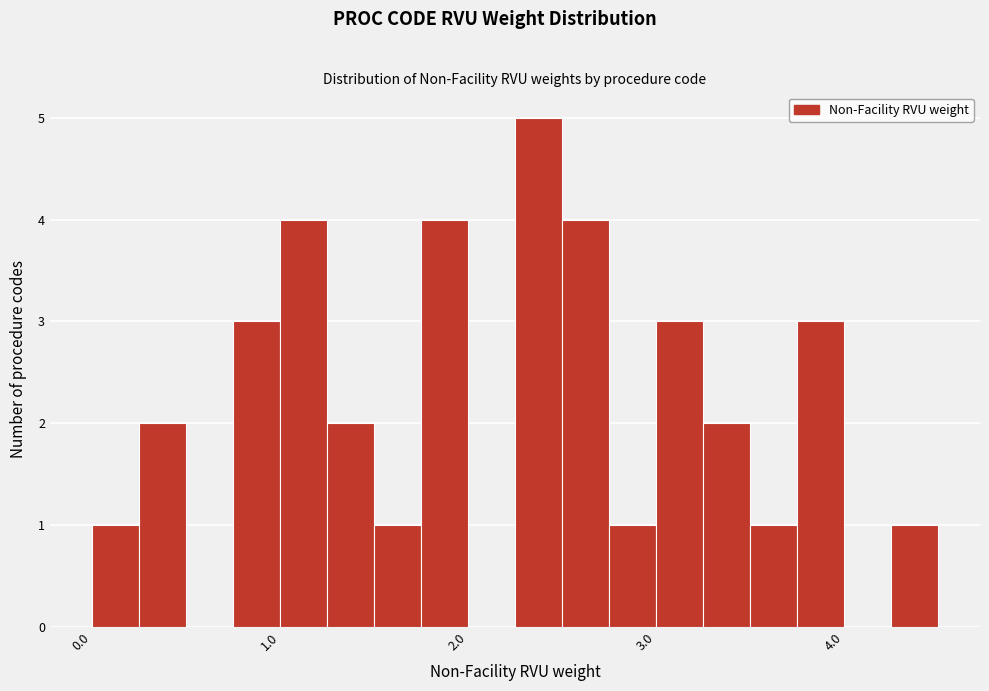

Read against the x-axis, roughly where is the centre of the tallest bar?

2.4